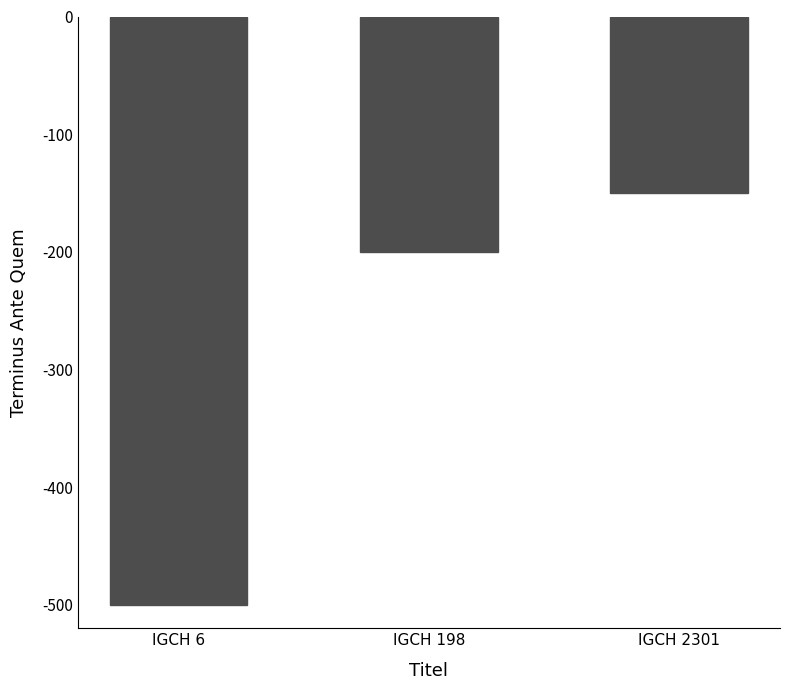

What is the greatest value displayed?

-150